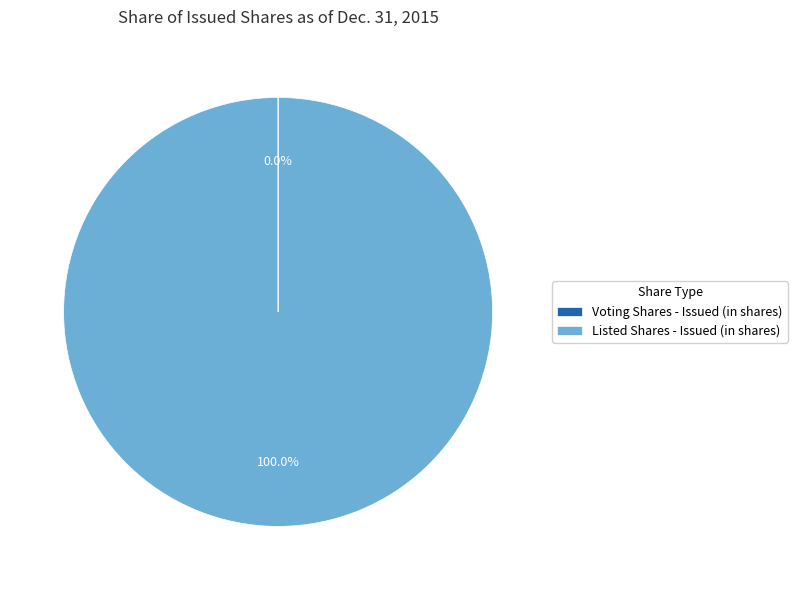

What is the largest slice in the pie chart?

Listed Shares - Issued (in shares)